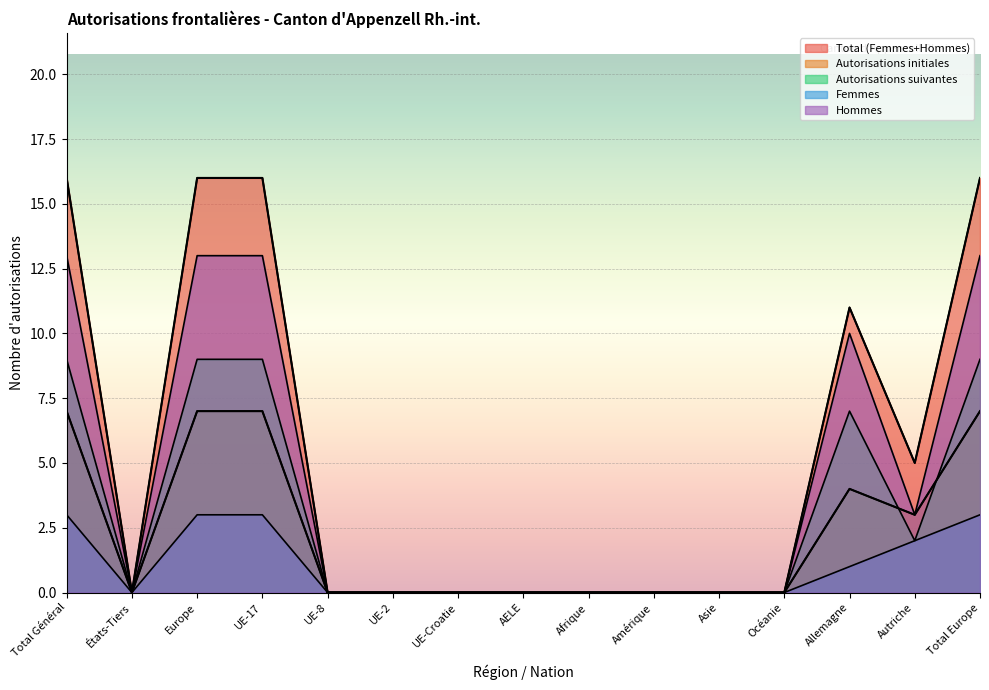

Does the chart display data point markers on the line(s)?

No